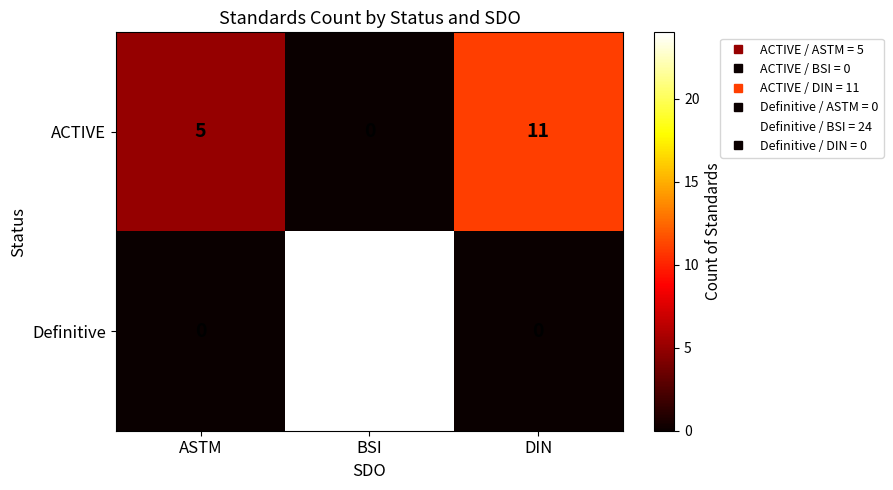

What is the maximum value shown in the chart?

24